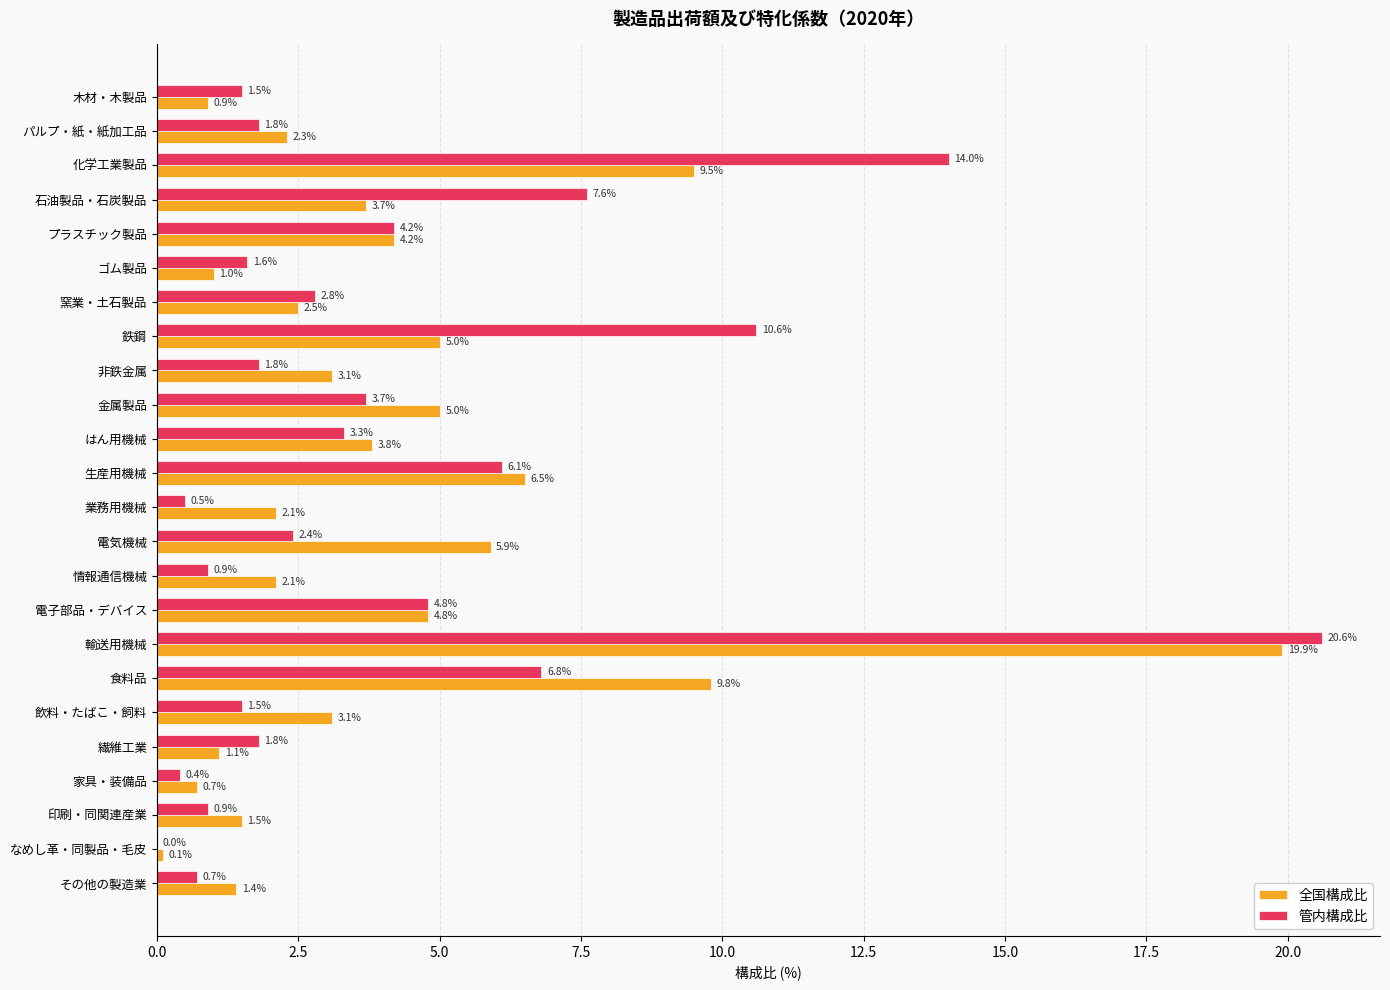

True or false: 管内構成比 has a value of 0.7 at パルプ・紙・紙加工品.

False